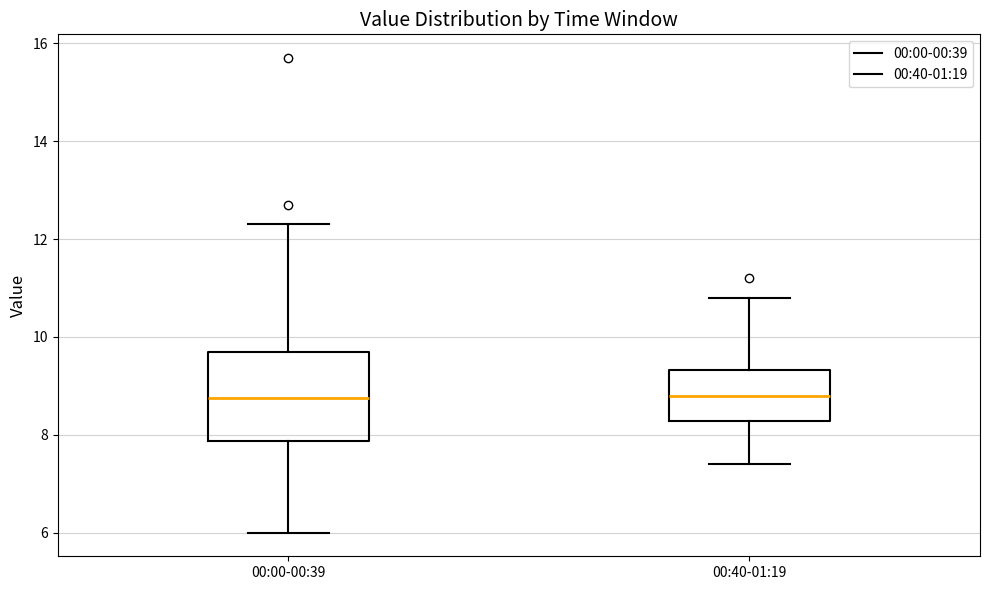

Reading left to right, transcribe this box plot: for each box, give where its median line is, the range the box spans, and where its two whiskers end, as read against the y-axis. The values are not printed on the chart, so give them approximately, as read against the axis.

00:00-00:39: median 8.8, box 7.8 to 9.8, whiskers 6.0 to 12.4
00:40-01:19: median 8.8, box 8.2 to 9.4, whiskers 7.4 to 10.8